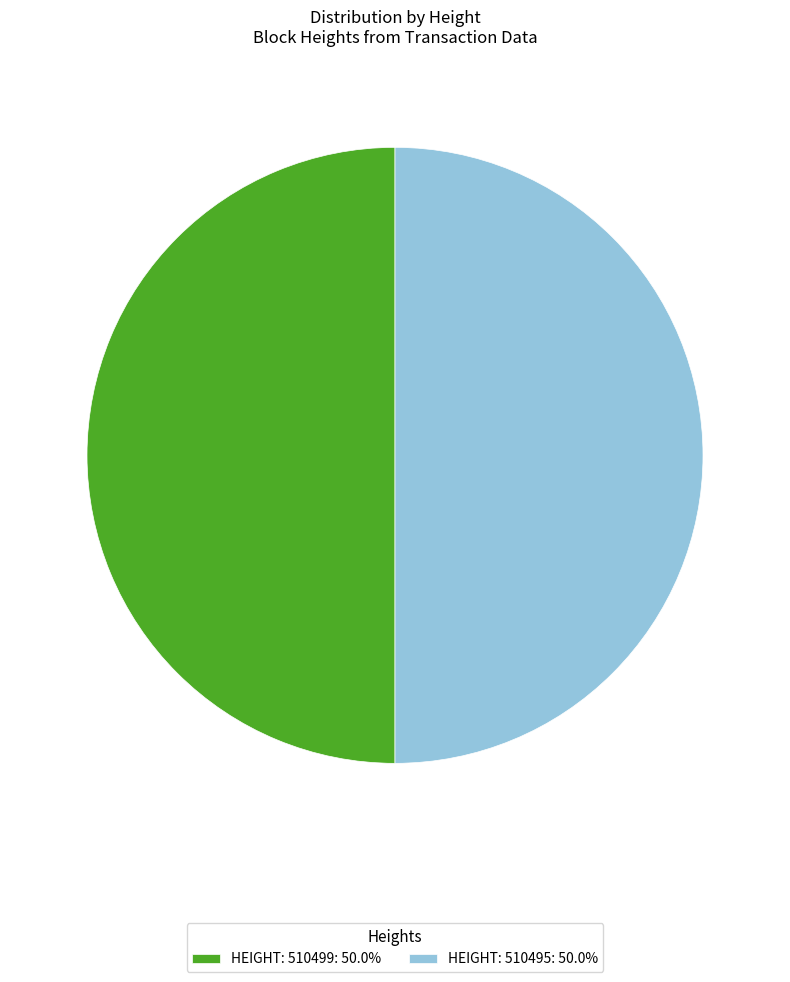

Do HEIGHT: 510495: 50.0% and HEIGHT: 510499: 50.0% together represent more than half of the pie?

Yes